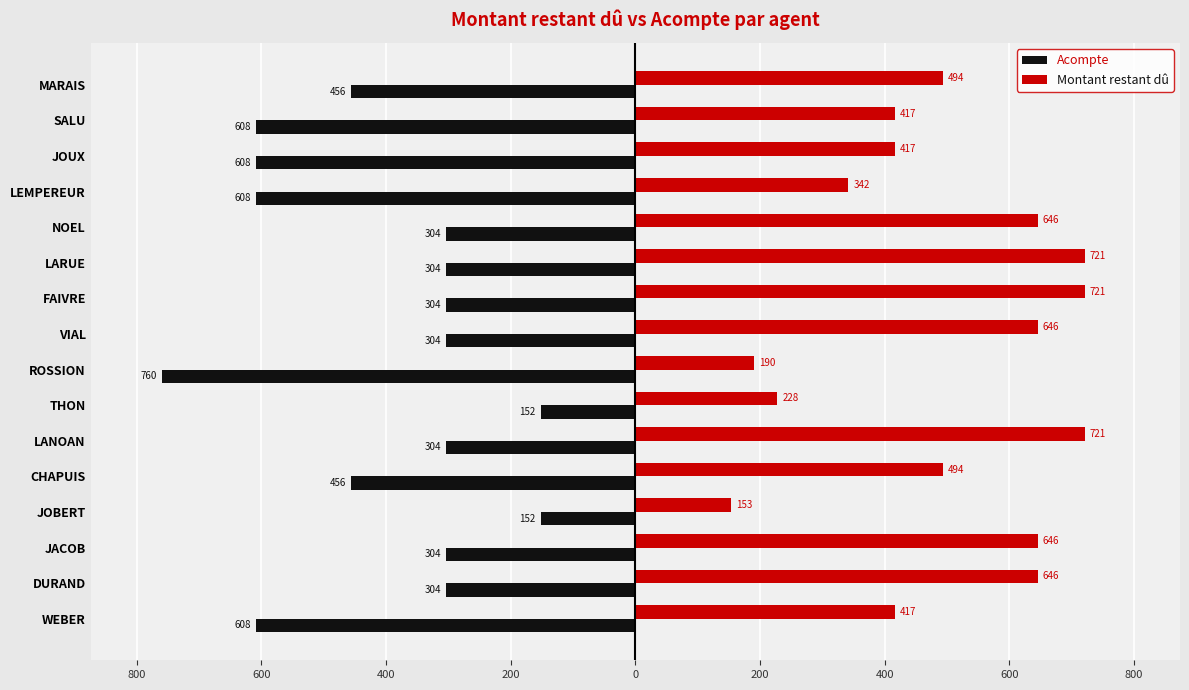

What are all the series names shown in the legend?

Acompte, Montant restant dû